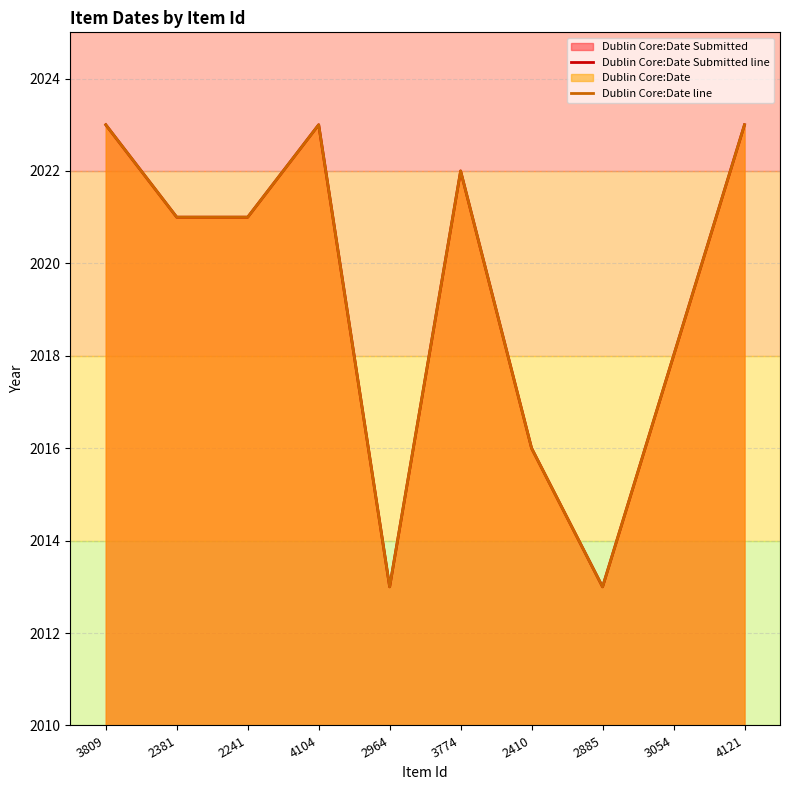

How many Dublin Core:Date line values are between 2016 and 2023?

8